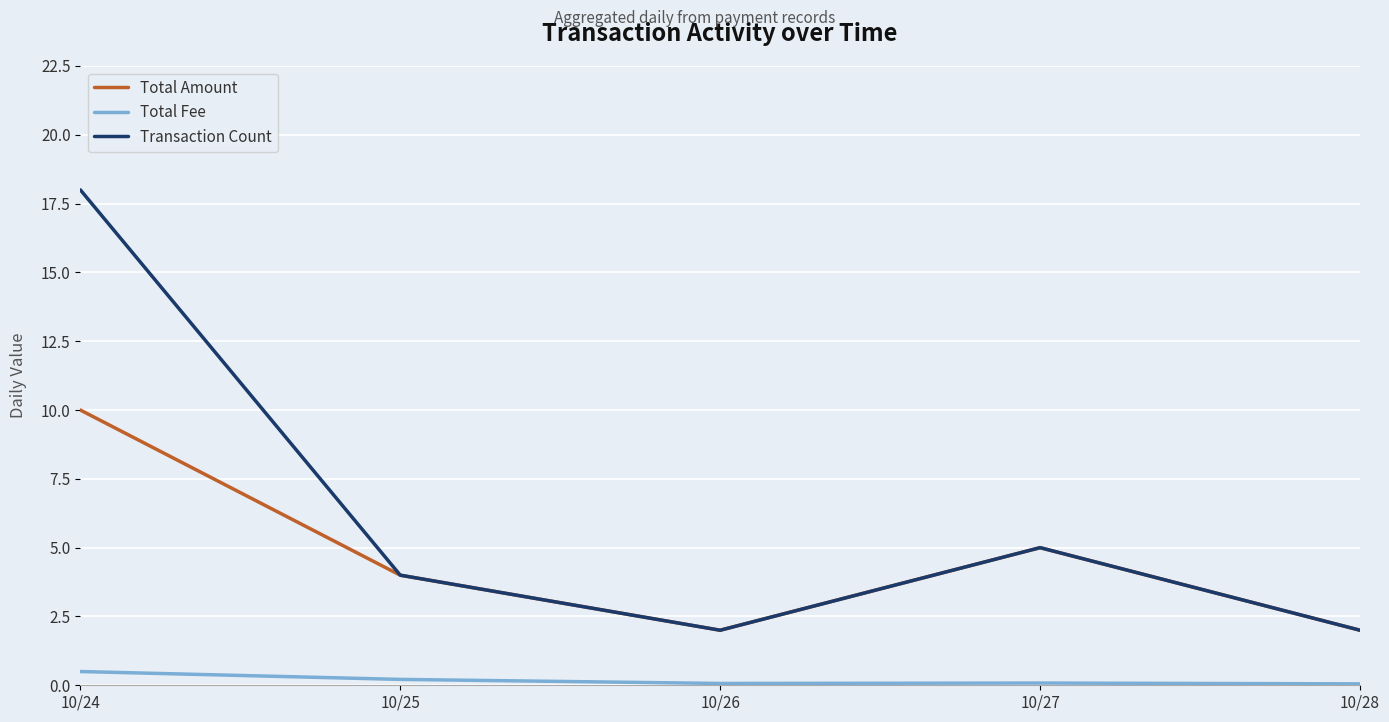

At which category does Total Amount reach its first local valley?

10/26